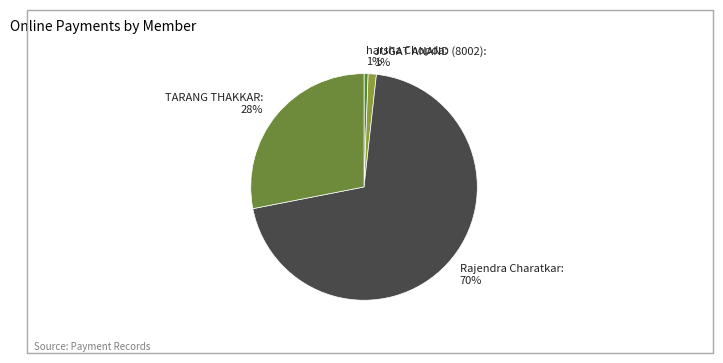

Count the number of slices in the pie.

4